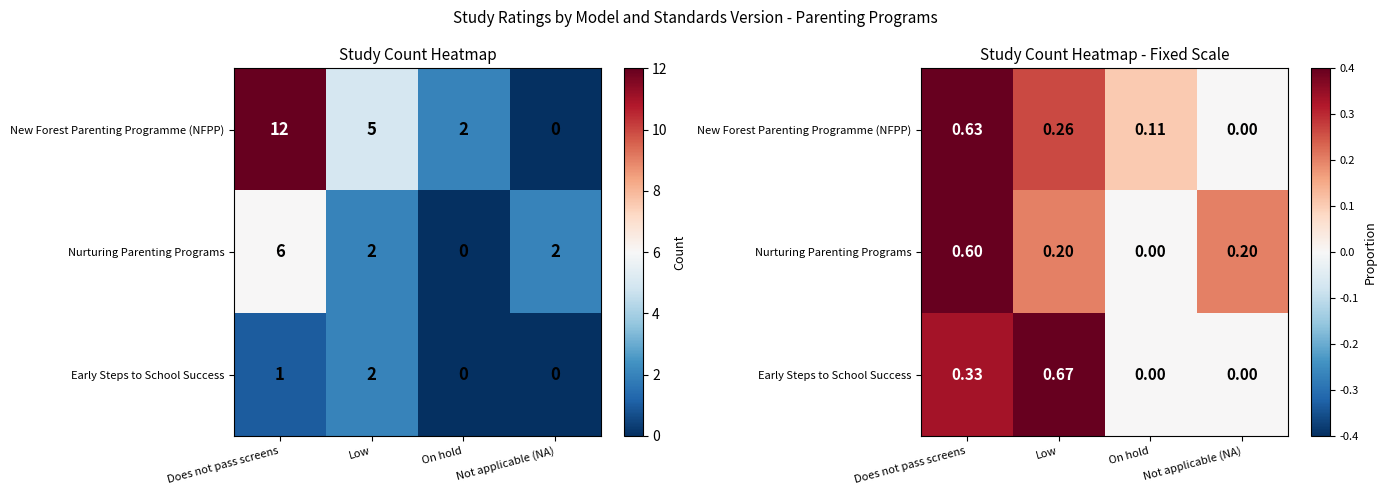

What is the sum of all New Forest Parenting Programme (NFPP) values?

1.0